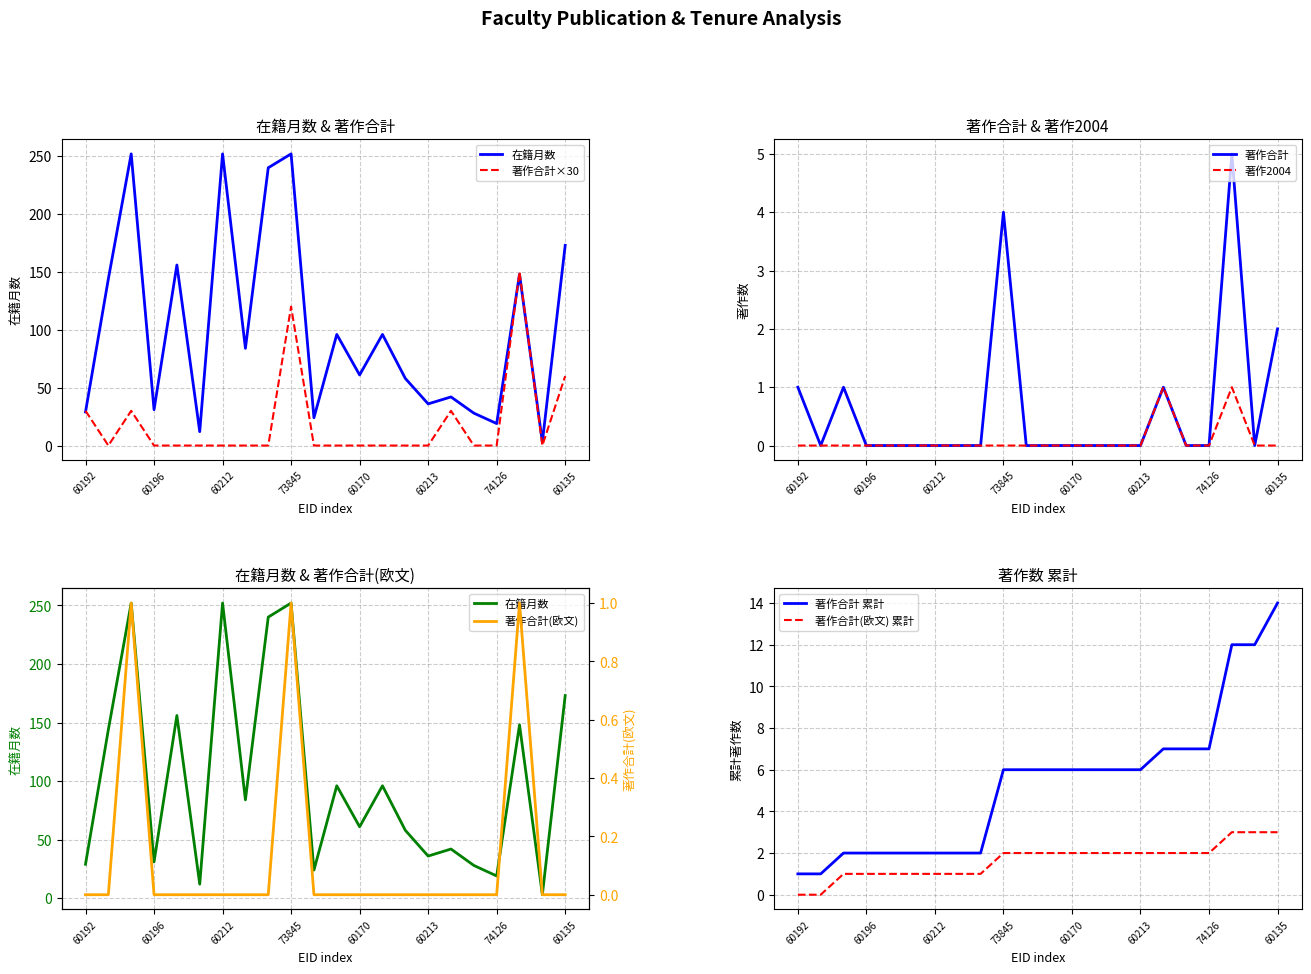

At how many categories does at least one series exceed 32?

15